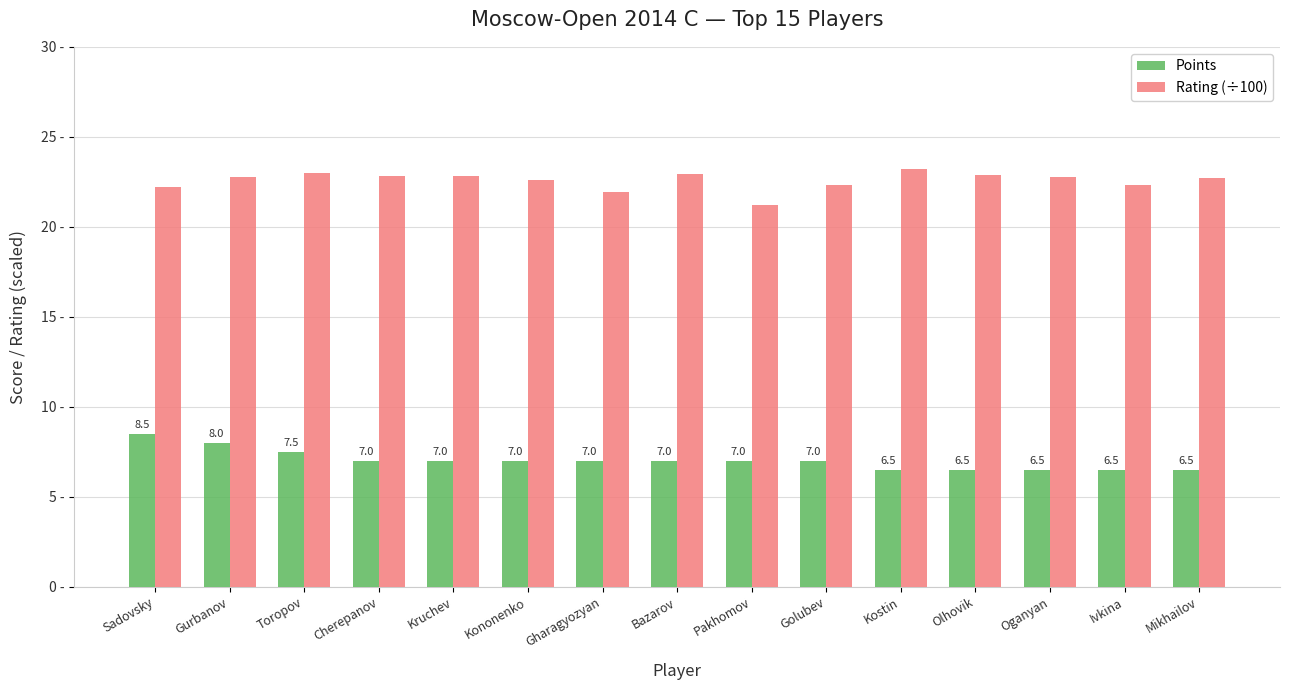

Which category has the lowest value in the Rating (÷100) series?

Pakhomov